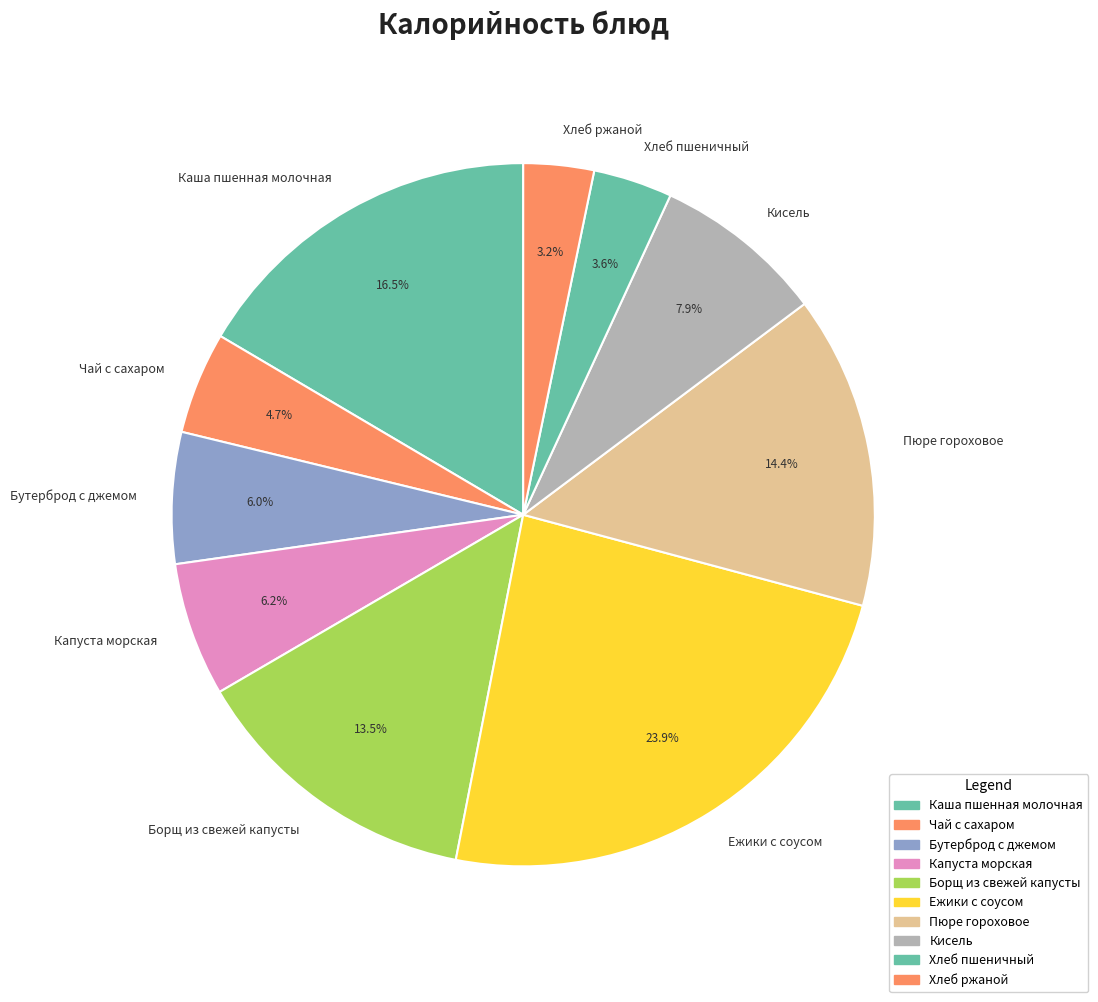

Count the number of slices in the pie.

10